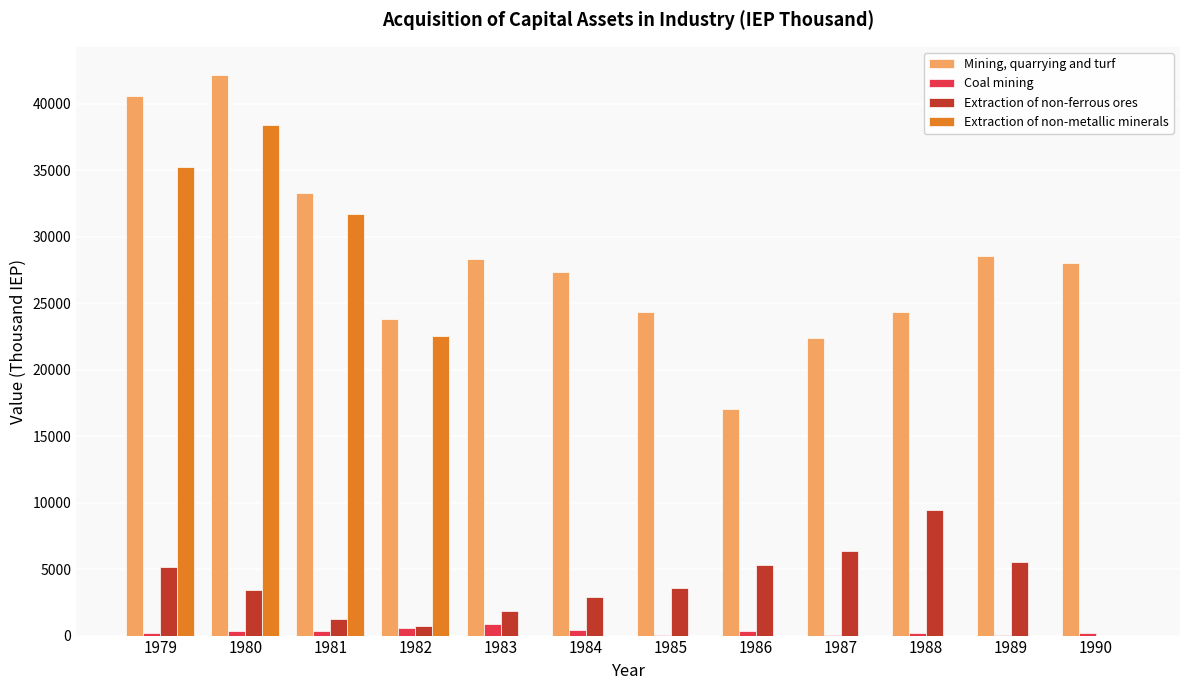

The value of Mining, quarrying and turf at 1980 is 42185. True or false?

True